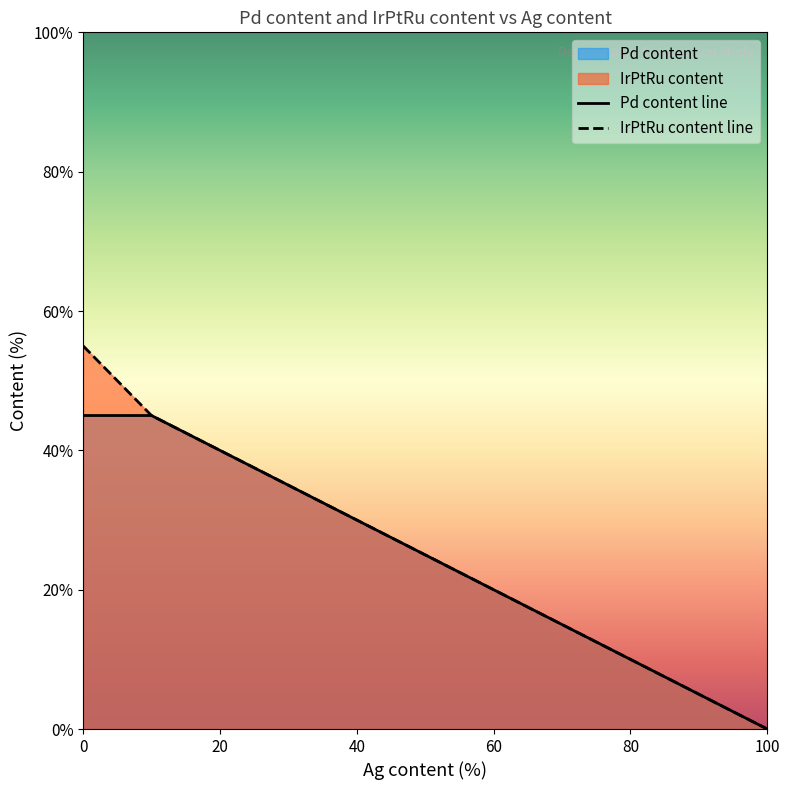

How many values in the IrPtRu content line series exceed 25?

5